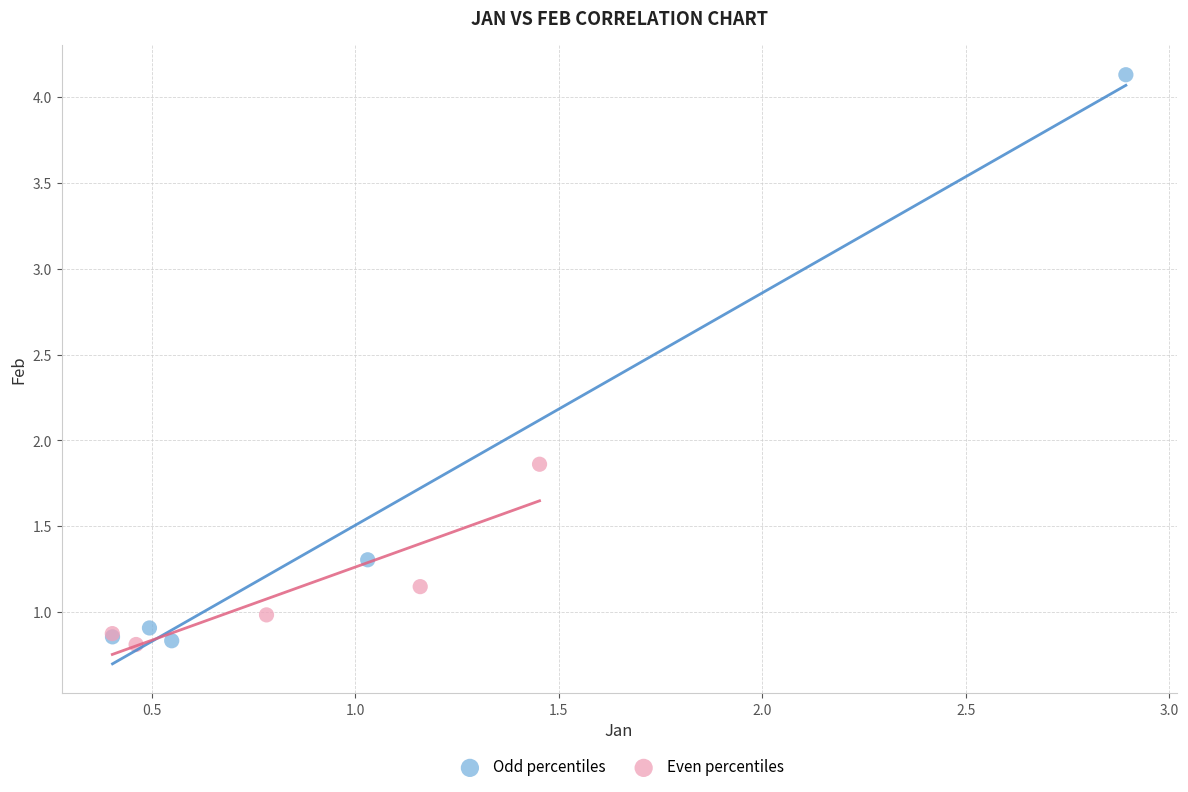

Which series contains the highest Y value?

Odd percentiles